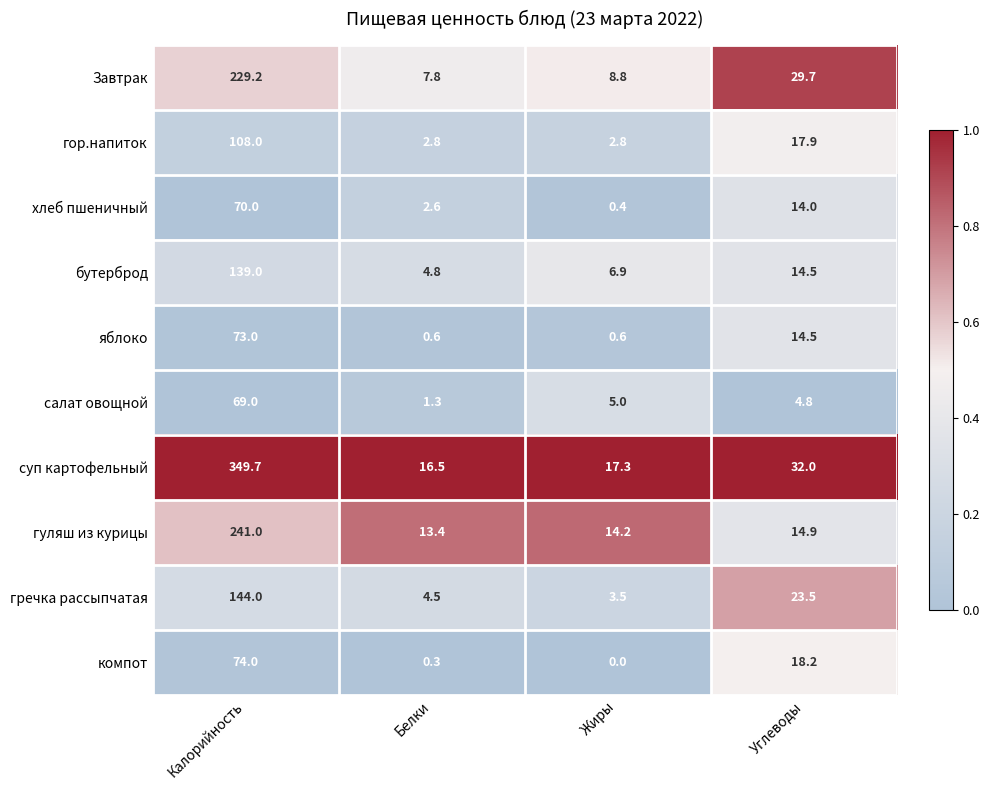

Which series has the largest total across all categories?

суп картофельный